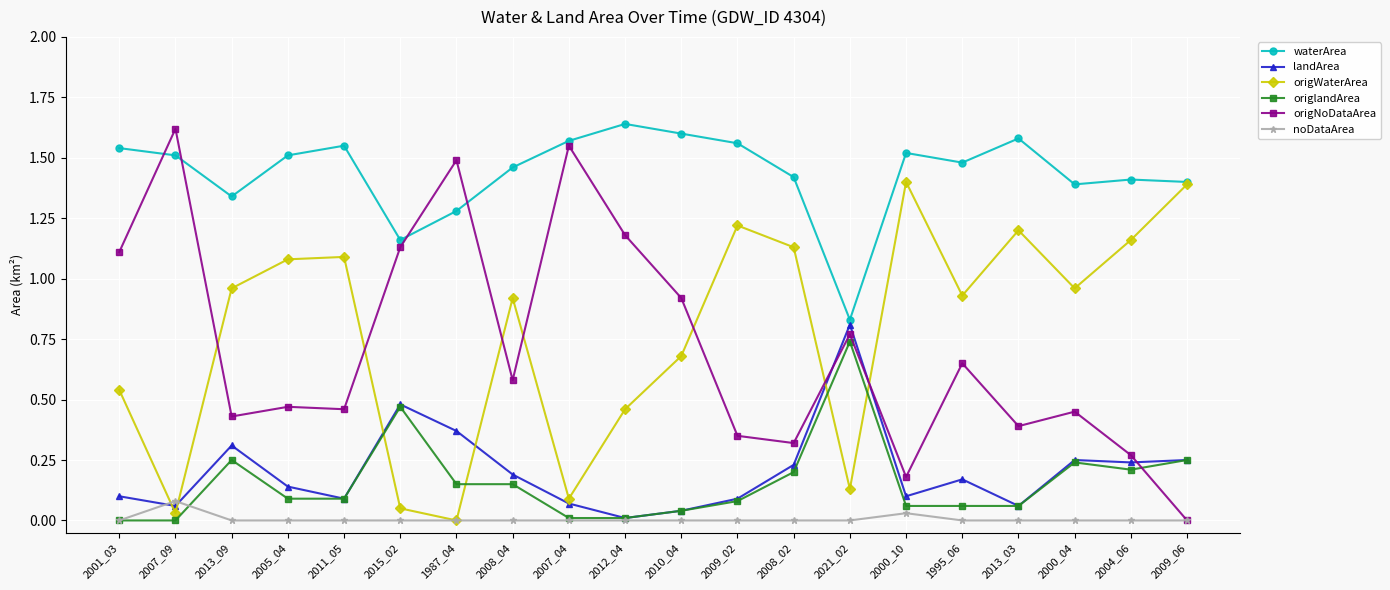

How many lines are shown in the chart?

6